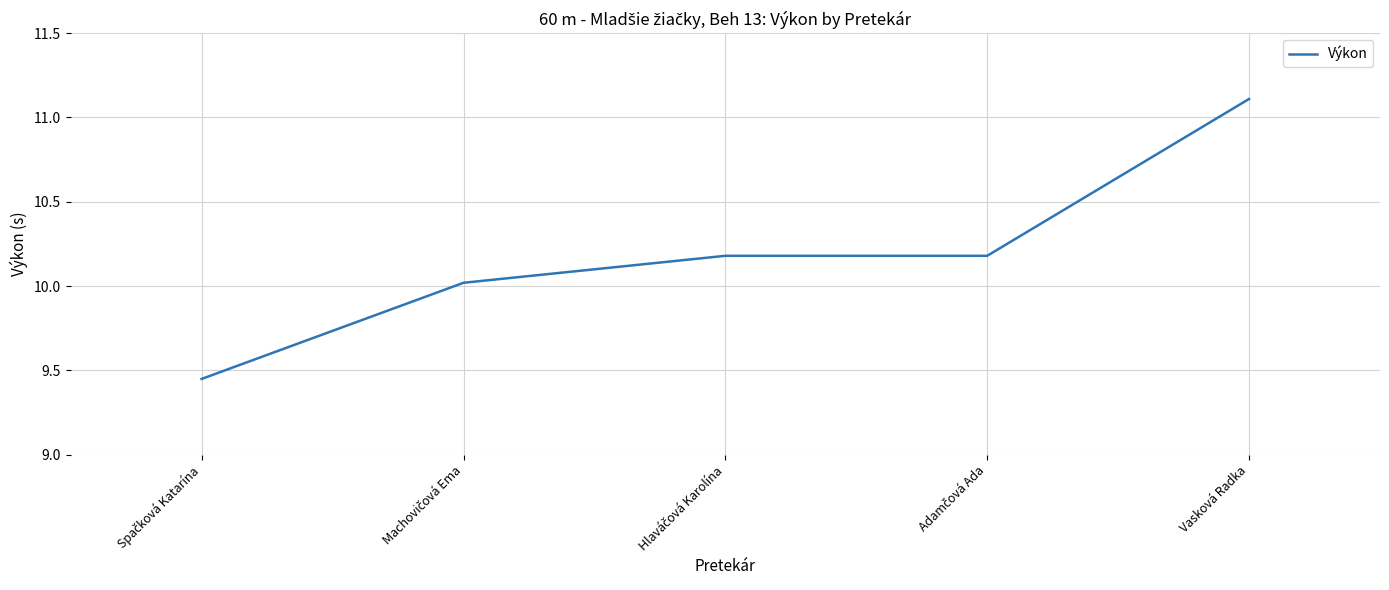

True or false: the data has more than 2 interior local peaks.

False